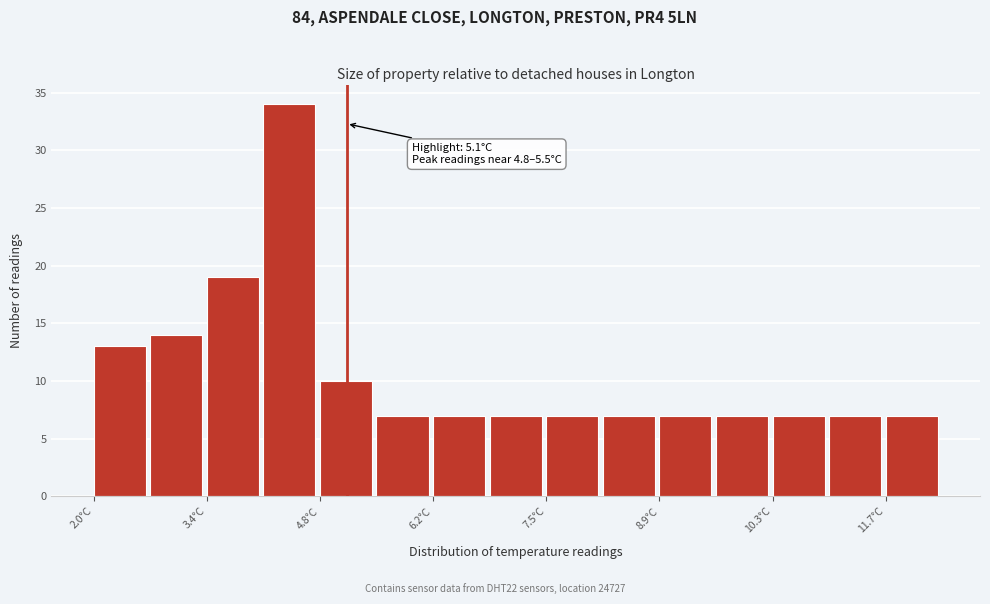

Read against the x-axis, roughly where is the centre of the tallest bar?

4.4